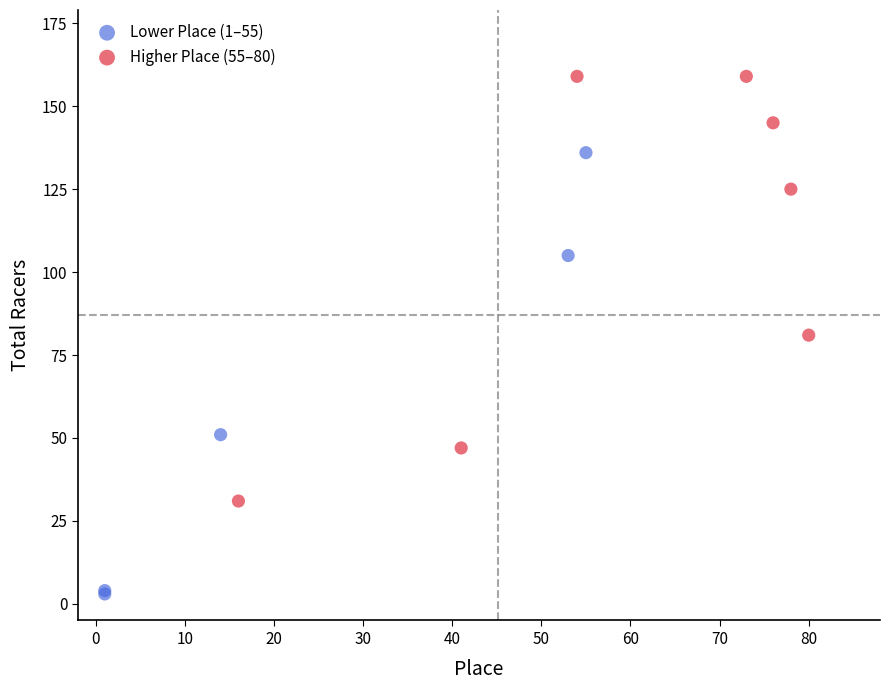

What are all the series names shown in the legend?

Lower Place (1–55), Higher Place (55–80)